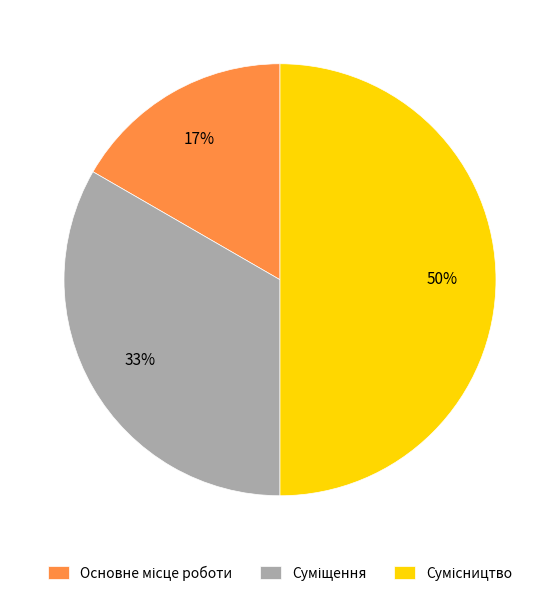

To the nearest percent, what is the difference between the largest and smallest slice percentages?

33%